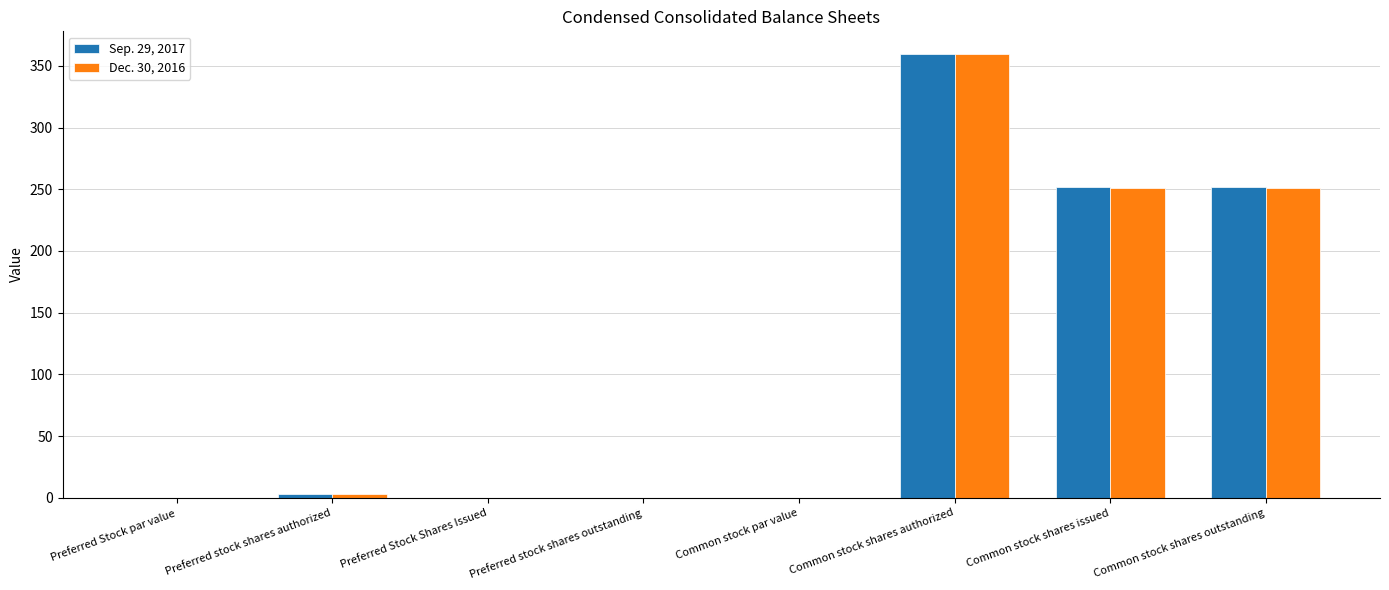

At which category is the sum across all series the highest?

Common stock shares authorized